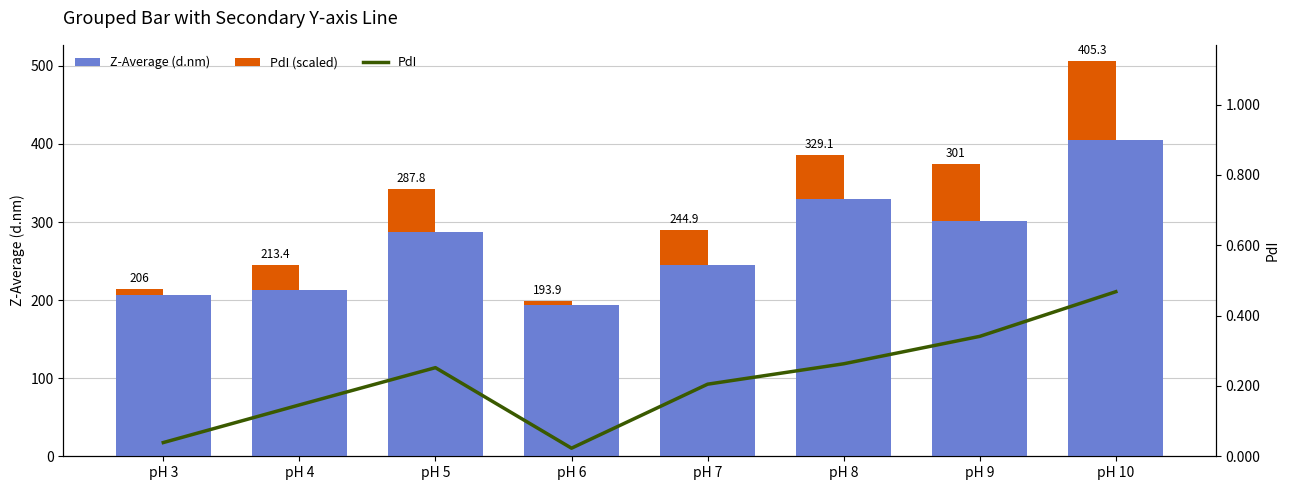

Which has a higher value, pH 10 or pH 4?

pH 10